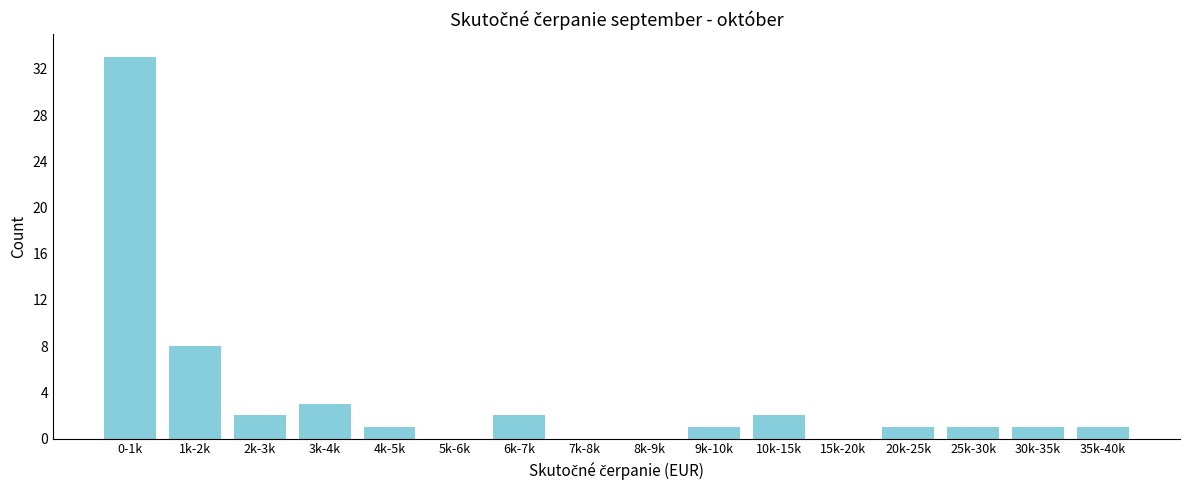

Reading left to right, transcribe all the data shown in this chart.

0-1k=33	1k-2k=8	2k-3k=2	3k-4k=3	4k-5k=1	5k-6k=0	6k-7k=2	7k-8k=0	8k-9k=0	9k-10k=1	10k-15k=2	15k-20k=0	20k-25k=1	25k-30k=1	30k-35k=1	35k-40k=1